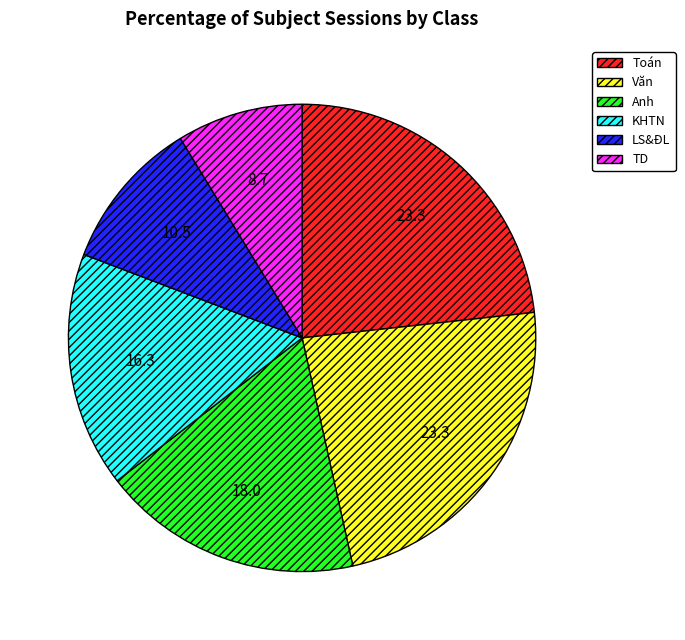

Which category has the smallest portion of the pie?

TD